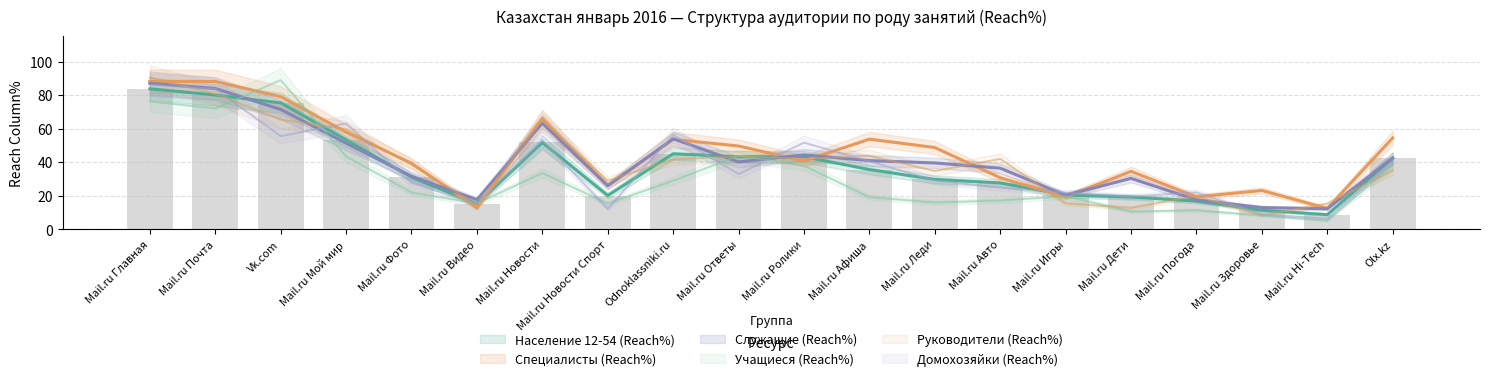

Is the value of Руководители (Reach%) at Mail.ru Погода greater than the value of Специалисты (Reach%) at Mail.ru Hi-Tech?

Yes